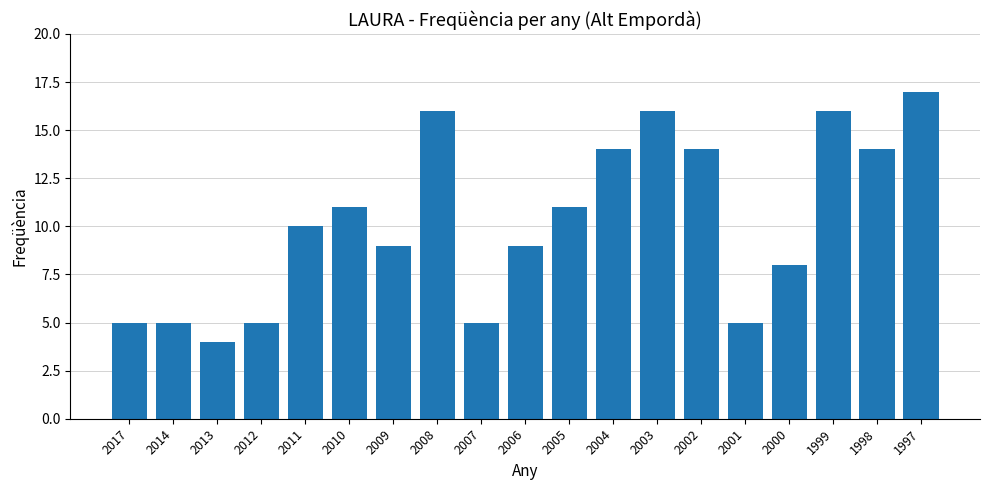

Does the chart contain stacked bars?

No